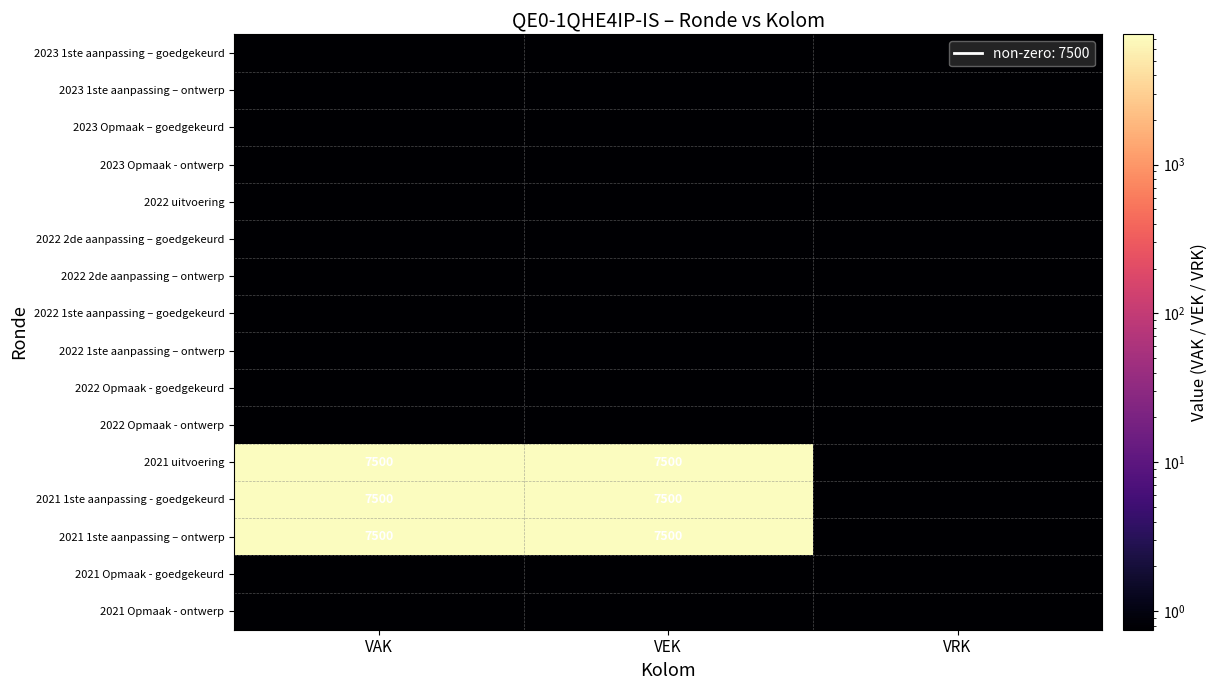

At which label is 2021 uitvoering closest to 3750?

VRK